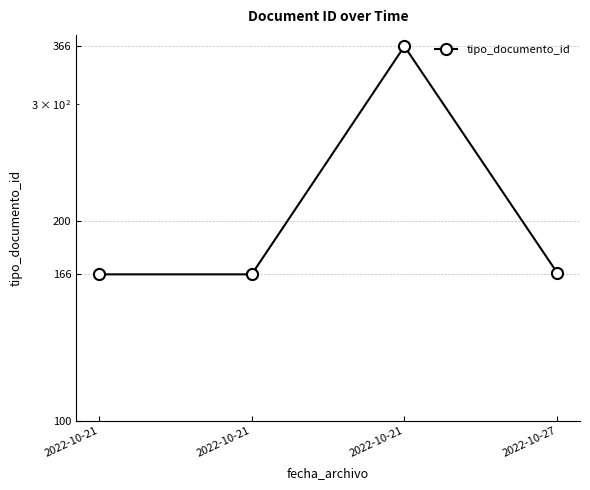

What is the value of the 4th point from the left?

167